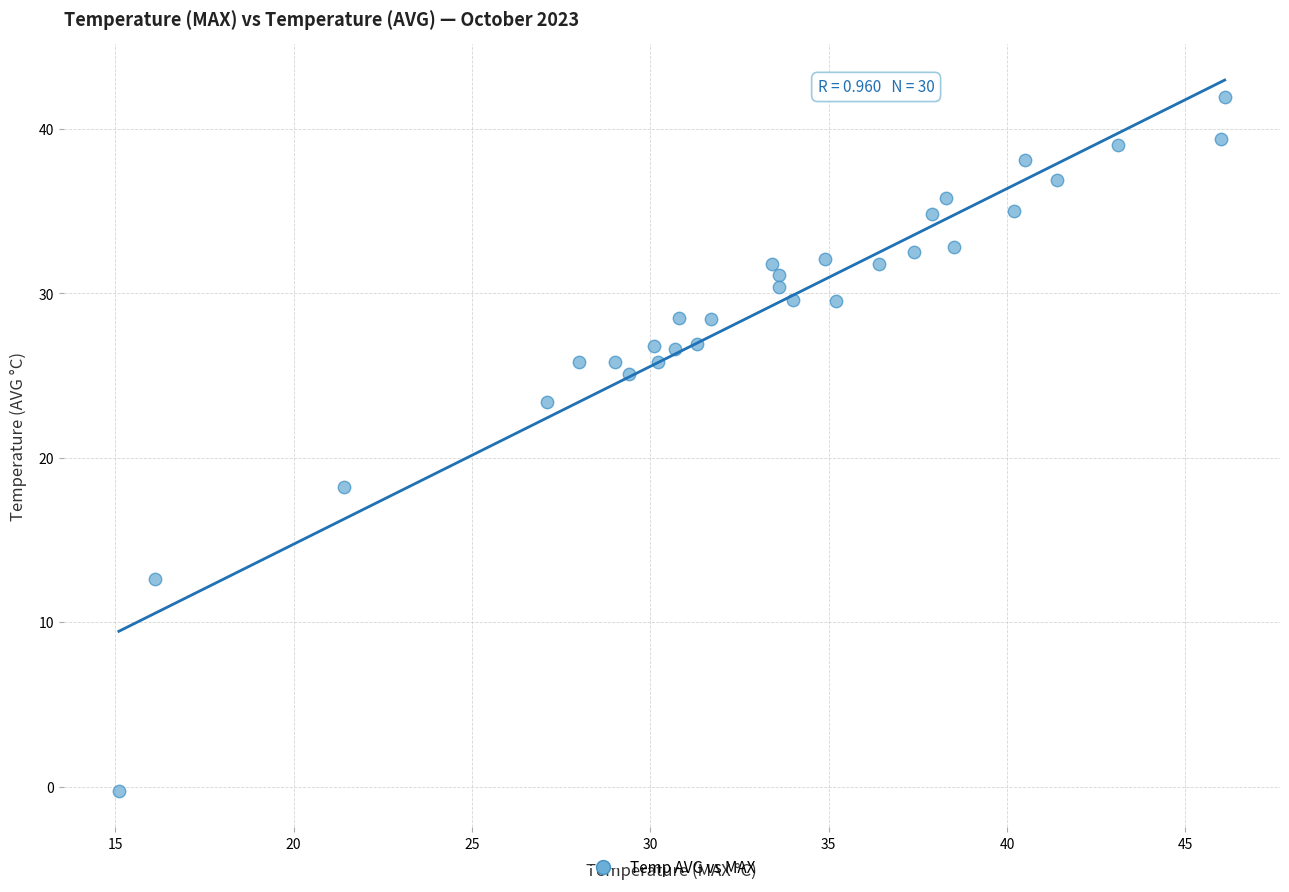

What is the range of X values (max minus min)?

31.0